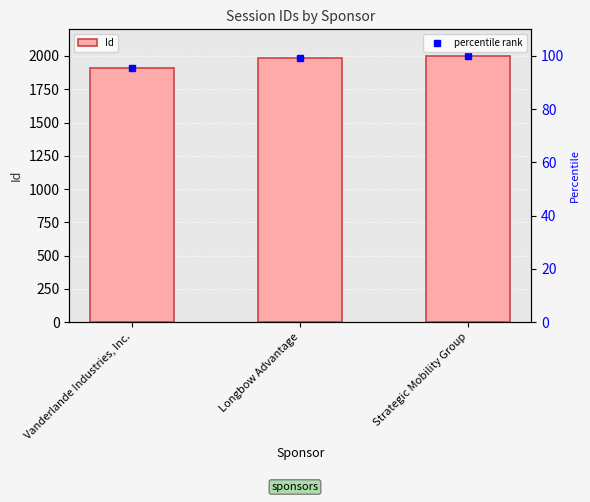

How many data points are less than 1987?

1